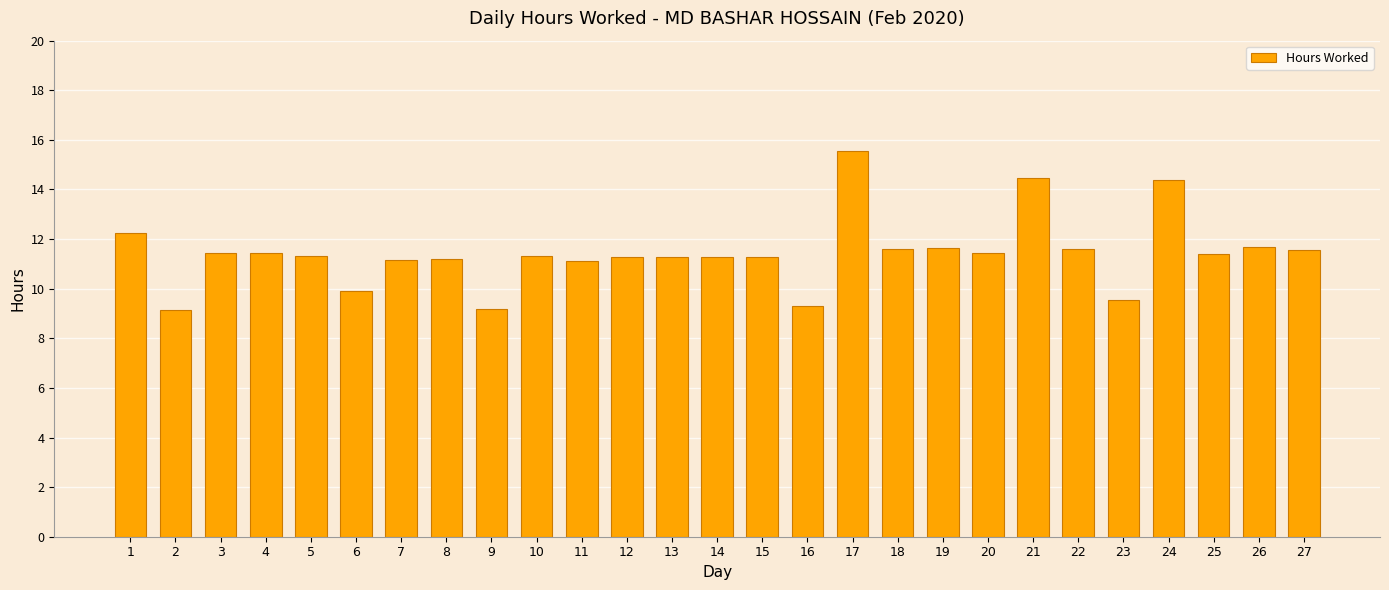

Are the bars grouped side by side (vs. stacked)?

No